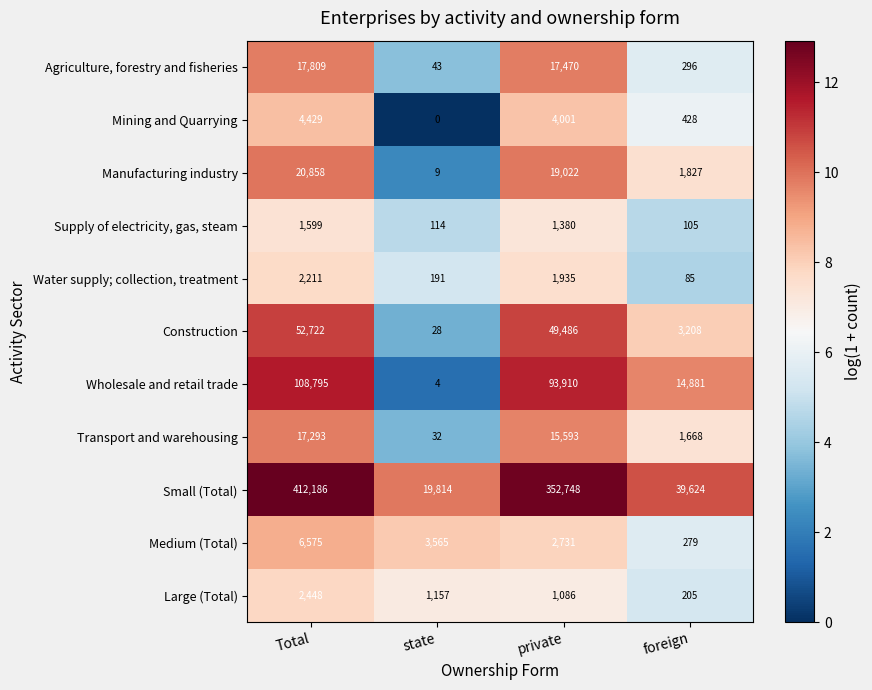

What is the difference between the maximum and second lowest values in the Agriculture, forestry and fisheries series?

17513